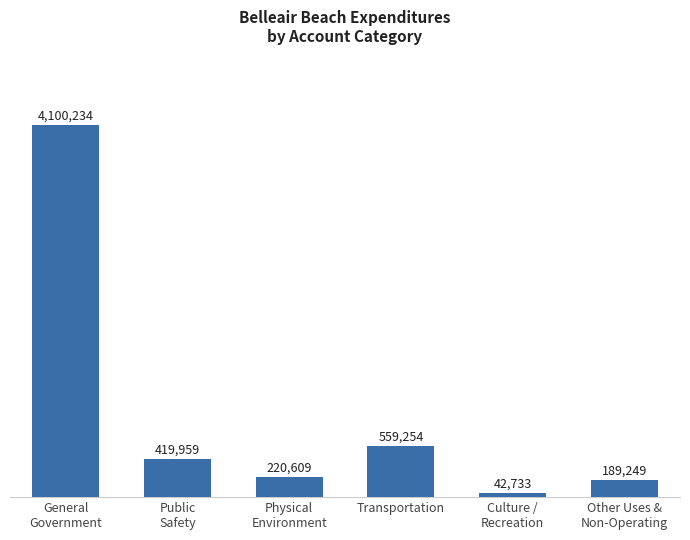

List the labels in order of value, largest first.

General
Government, Transportation, Public
Safety, Physical
Environment, Other Uses &
Non-Operating, Culture /
Recreation